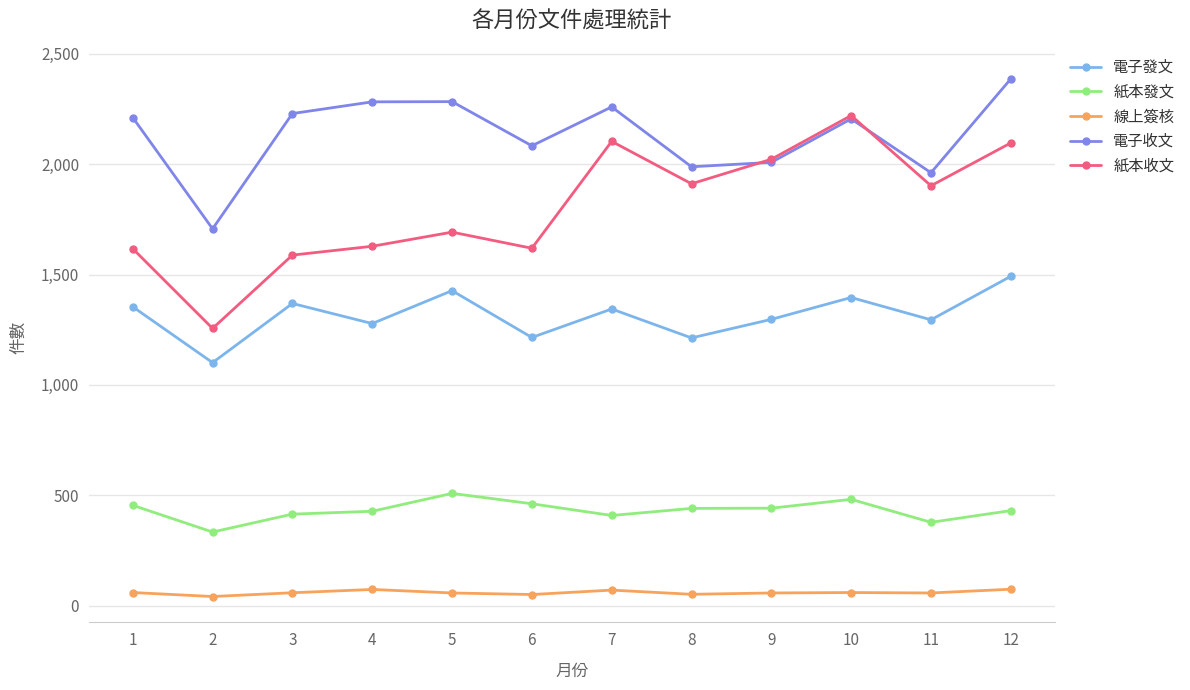

Count the number of categories in the chart.

12